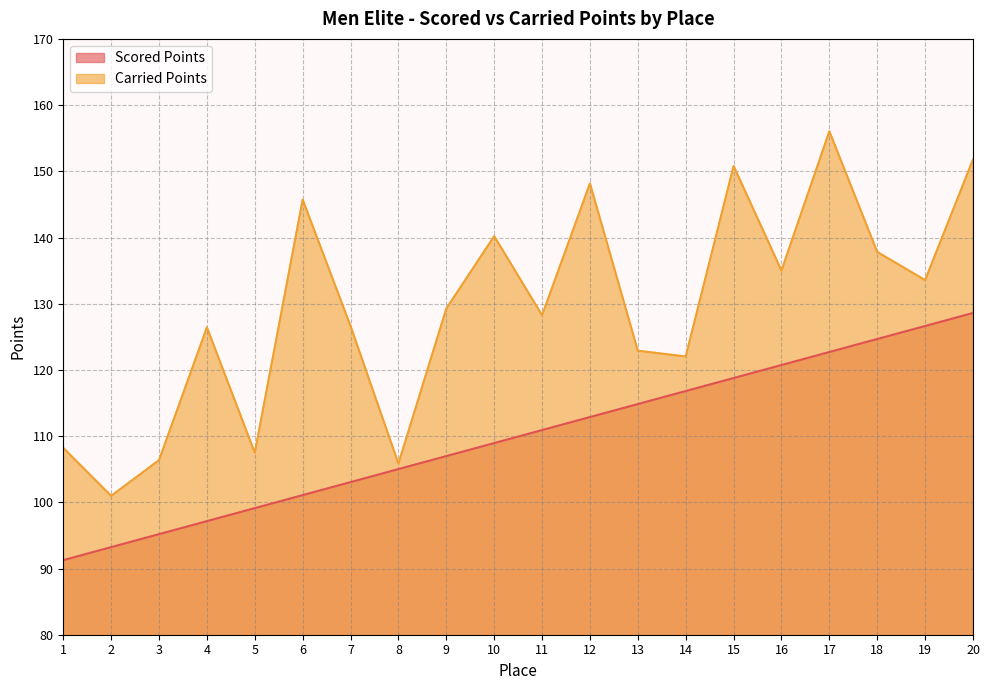

Reading left to right, list all the values displayed in this chart.

Scored Points: 91.3	93.2	95.2	97.2	99.1	101.1	103.1	105.0	107.0	108.9	110.9	112.9	114.8	116.8	118.8	120.7	122.7	124.7	126.6	128.6
Carried Points: 108.2	101.0	106.4	126.4	107.5	145.7	126.6	105.9	129.3	140.2	128.3	148.2	122.9	122.0	150.8	135.0	156.0	137.8	133.6	151.8